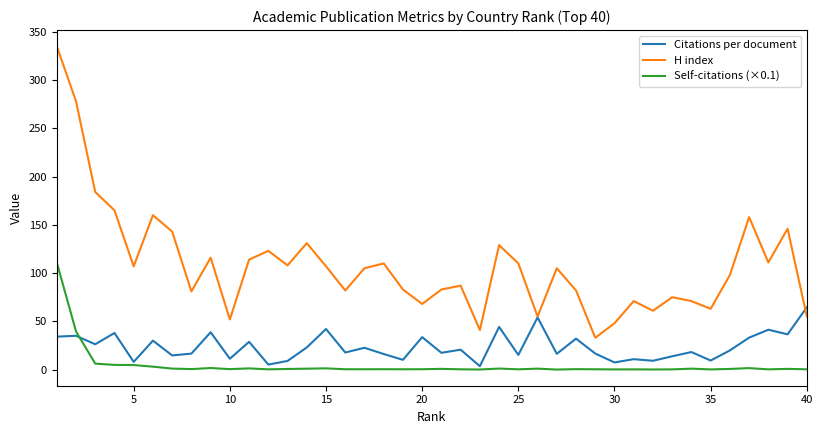

List the series in order of their overall mean, highest first.

H index, Citations per document, Self-citations (×0.1)